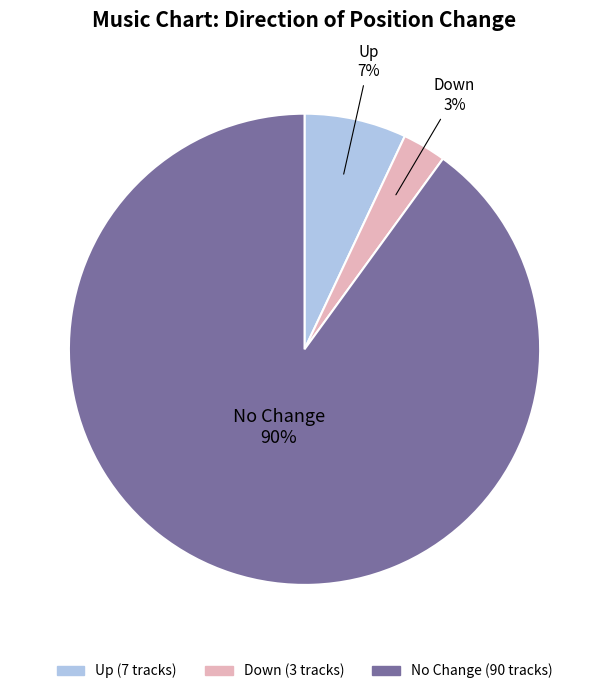

Does any single category account for the majority?

Yes